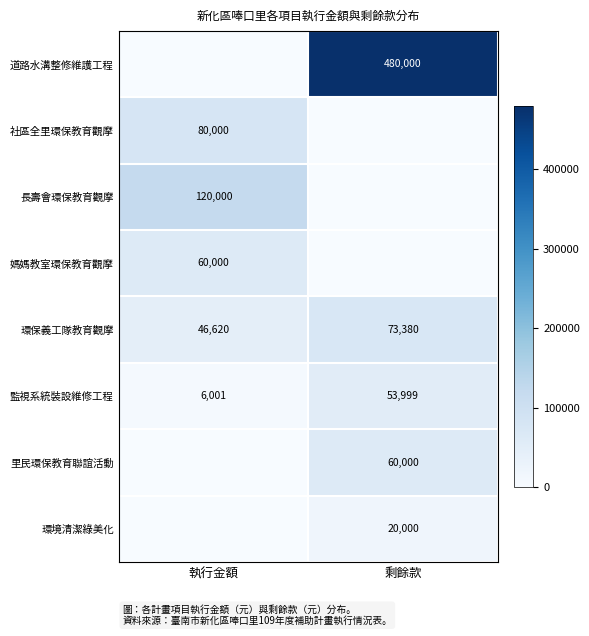

What value does the 環保義工隊教育觀摩 series have at 剩餘款?

73380